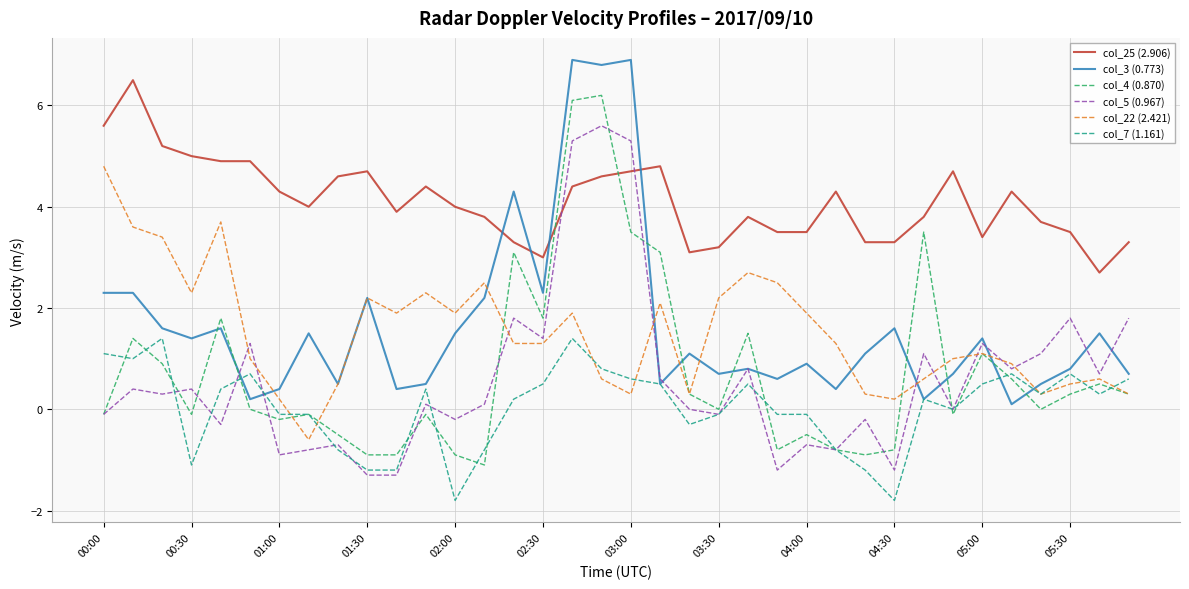

Which series ends up on top after the final intersection of col_4 (0.870) and col_3 (0.773)?

col_3 (0.773)